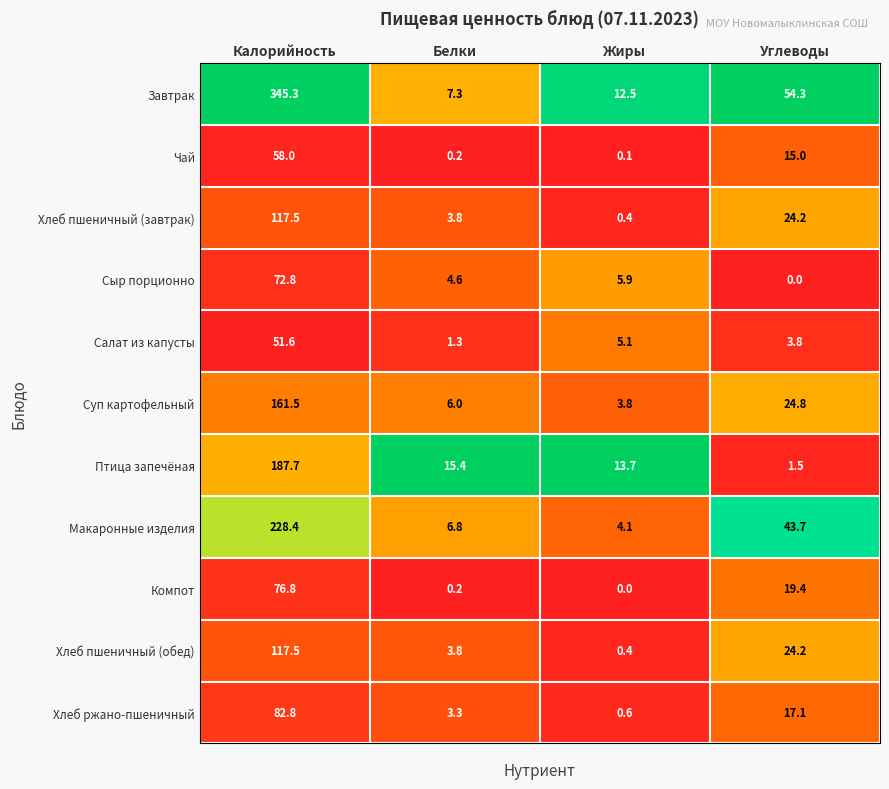

True or false: Макаронные изделия has a value of 43.7 at Углеводы.

True